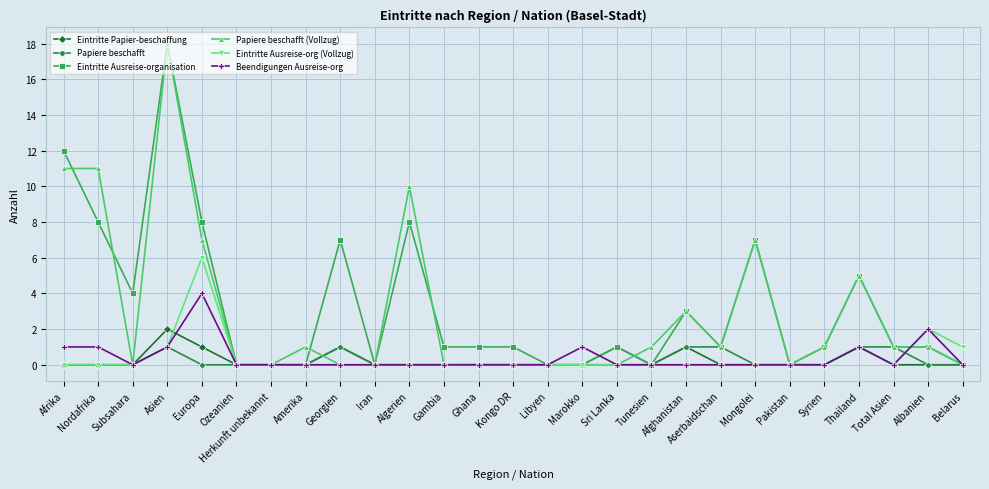

What position from the left is Thailand?

24